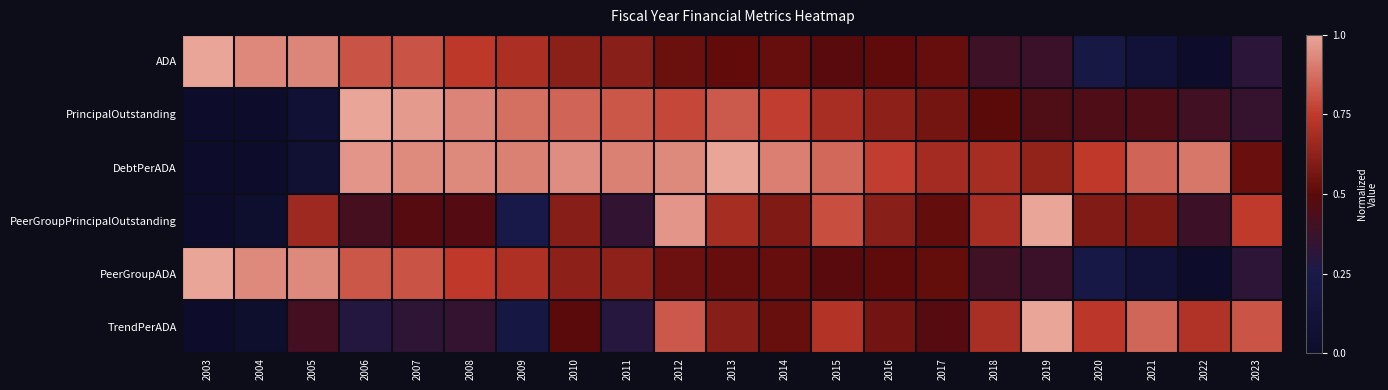

What is the spread (max minus min) of values at 2014?

0.4